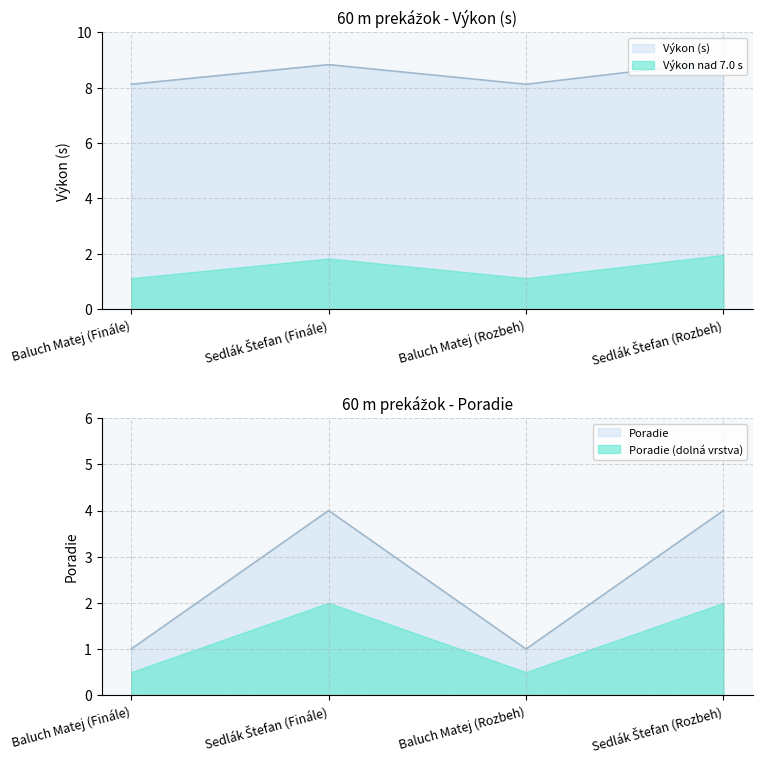

True or false: Poradie and Výkon intersect in this chart.

False